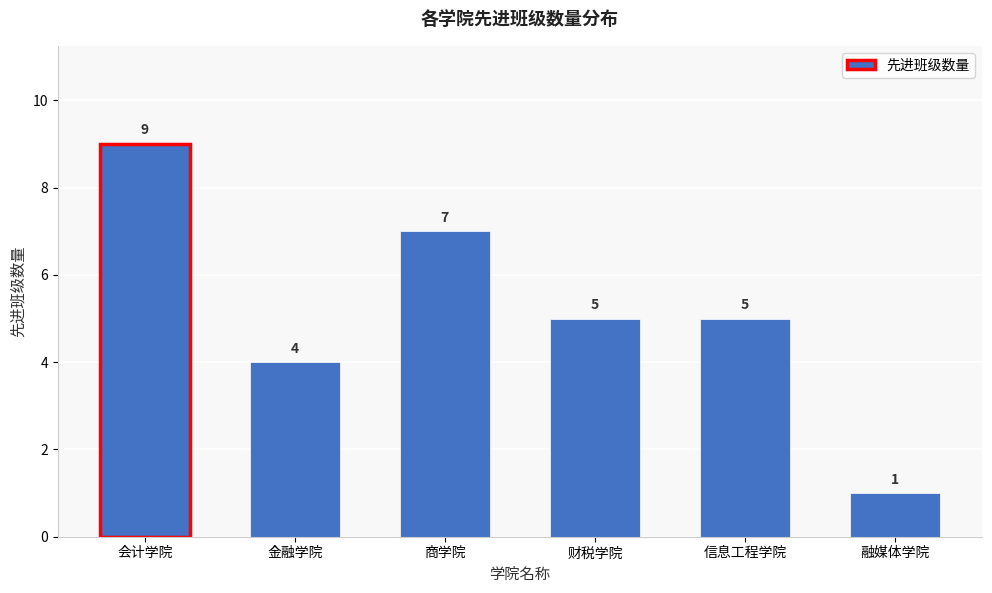

Reading right to left, list all the values displayed in this chart.

融媒体学院=1	信息工程学院=5	财税学院=5	商学院=7	金融学院=4	会计学院=9